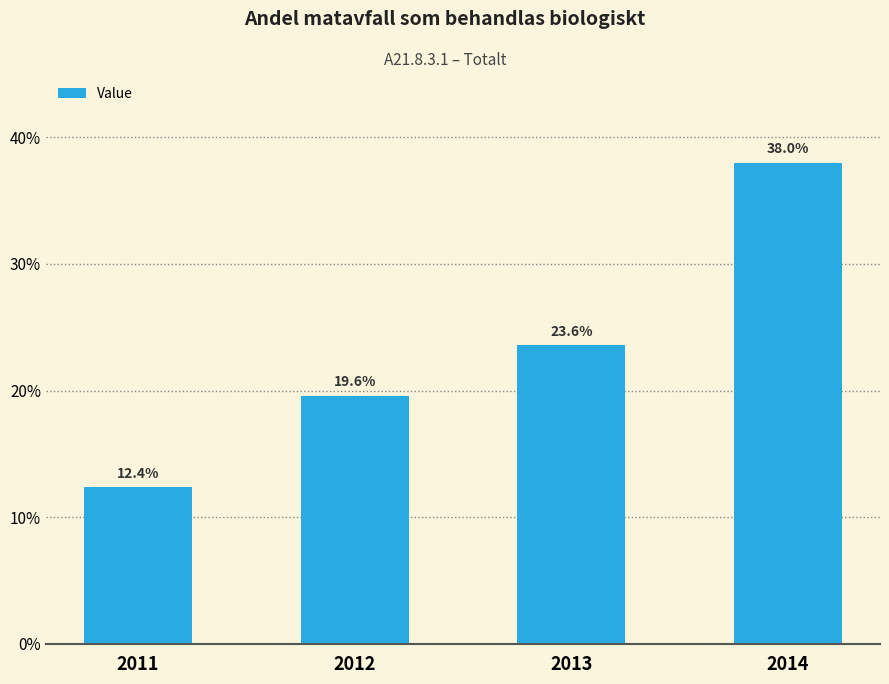

List the labels in order of value, largest first.

2014, 2013, 2012, 2011